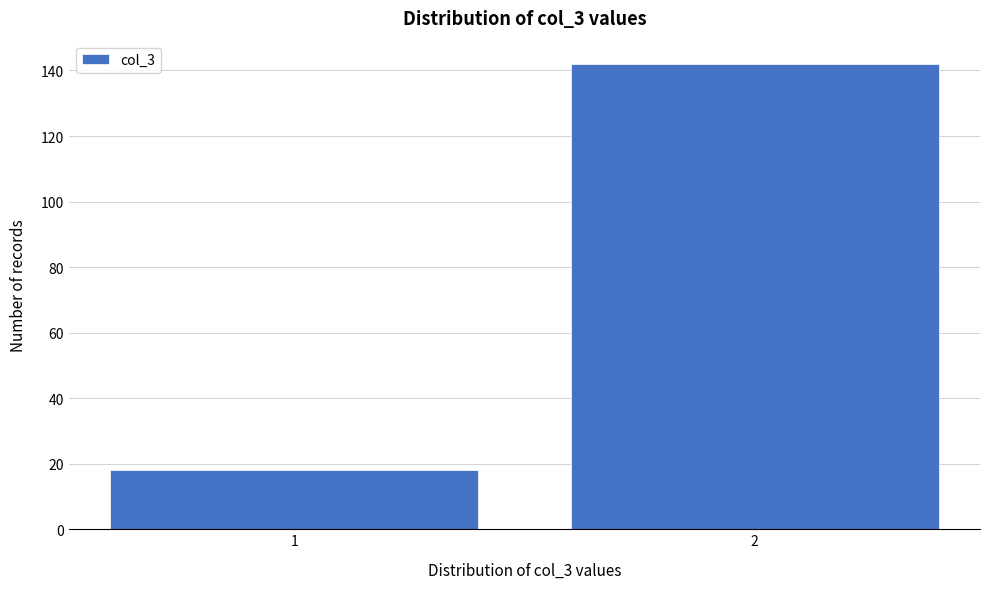

Reading left to right, transcribe all the data shown in this chart.

1=18	2=142